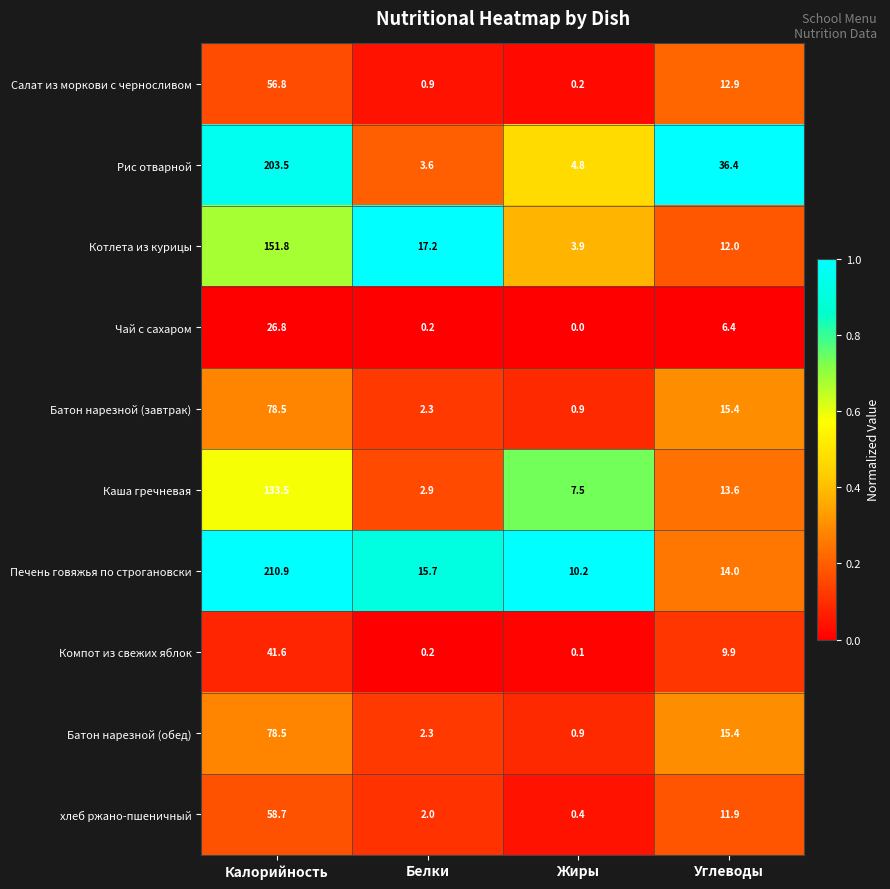

What is the total value across all series at Жиры?

28.9